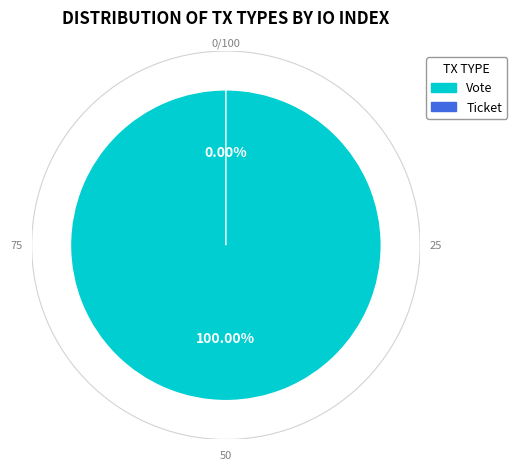

Is it true that Vote is 99% of the pie?

False